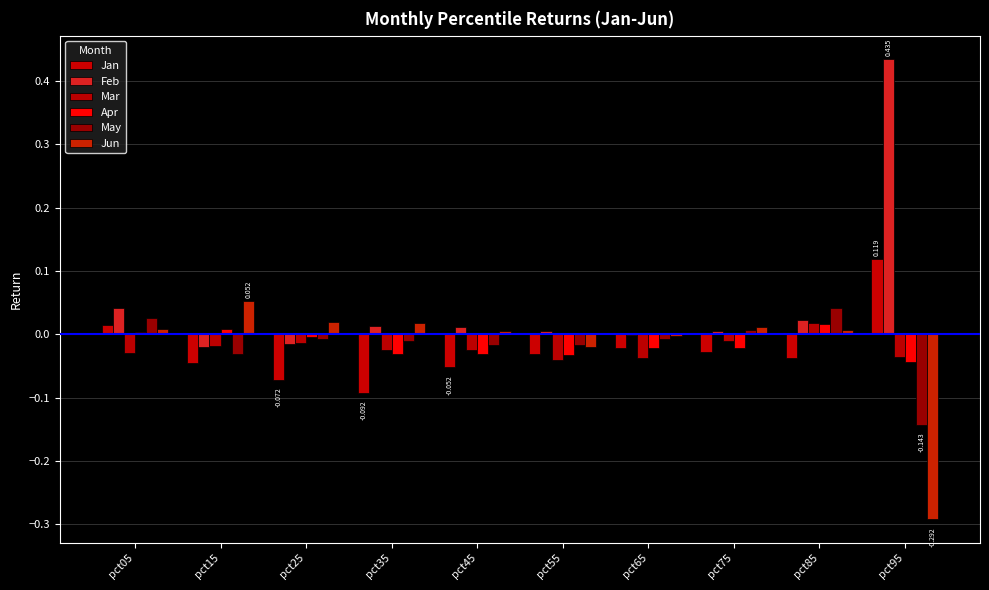

What is the sum of the May values at pct95 and pct15?

-0.2